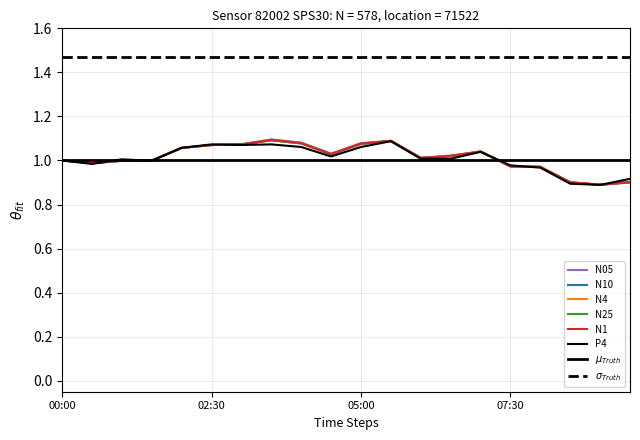

In N1, how many points are lower than both neighbors (excluding endpoints)?

4